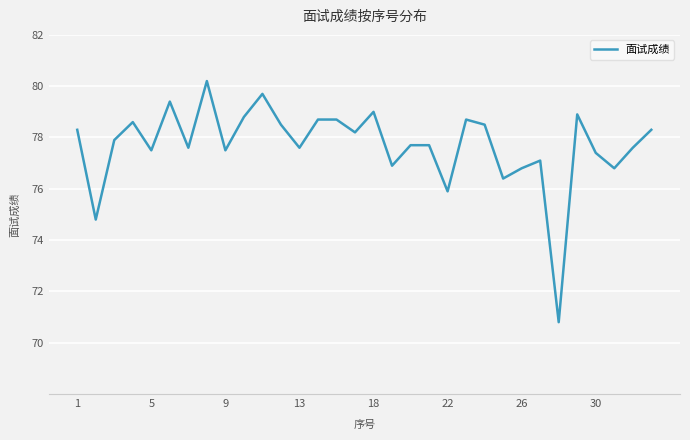

What is the minimum value shown in the chart?

70.8